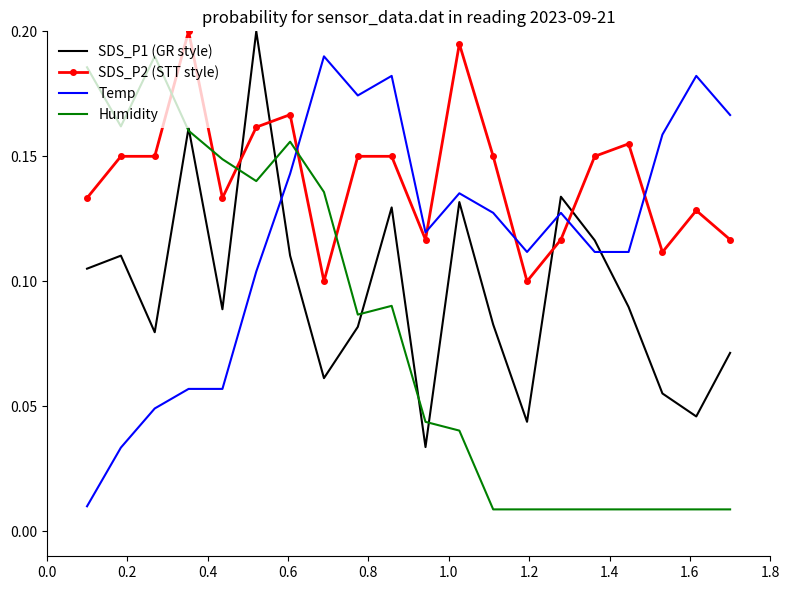

After their last crossing, which series has the higher values: SDS_P1 (GR style) or Temp?

Temp